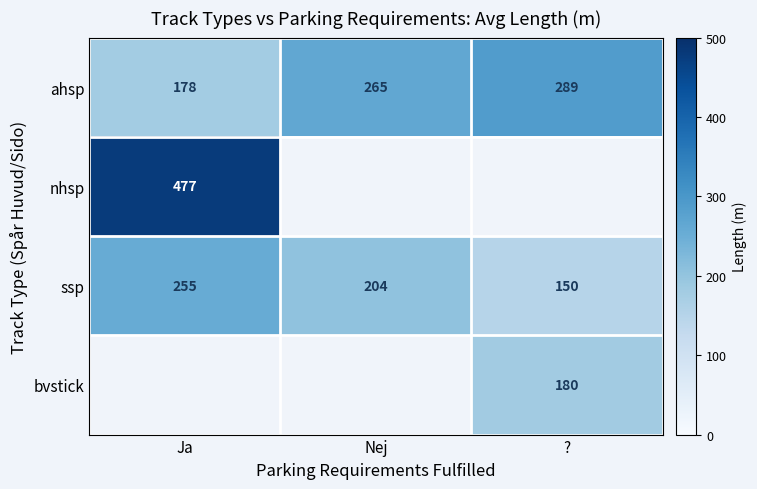

How many ssp values are between 150 and 255?

3